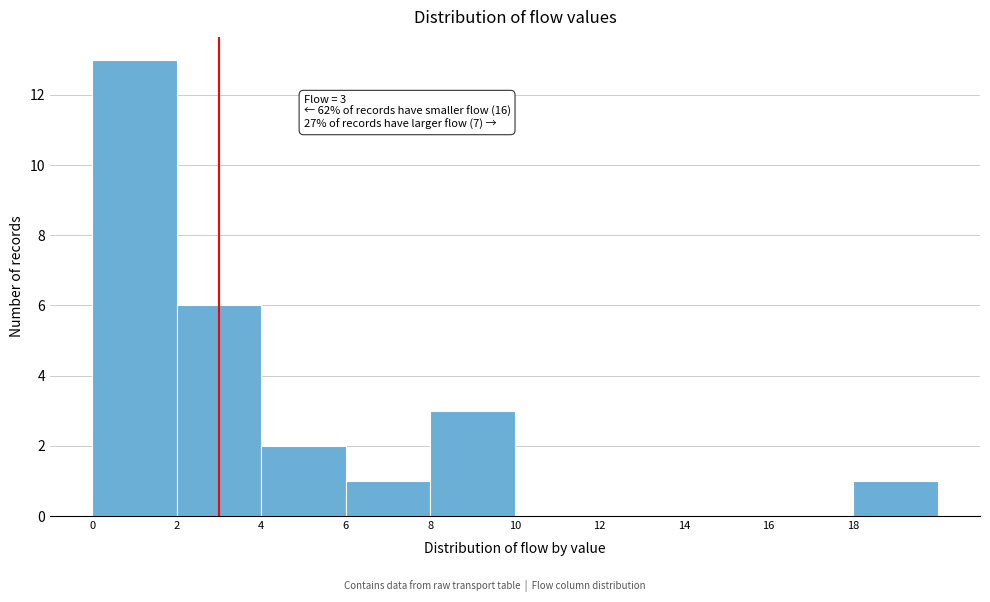

Which range on the x-axis has the tallest bar?

0 to 2